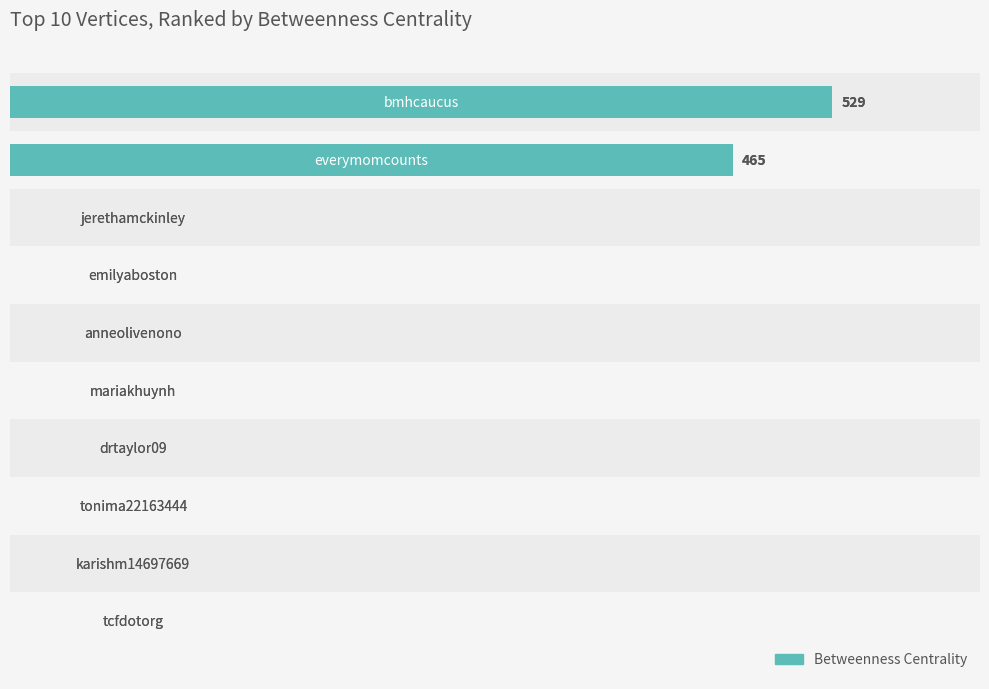

Does the chart contain any negative values?

No